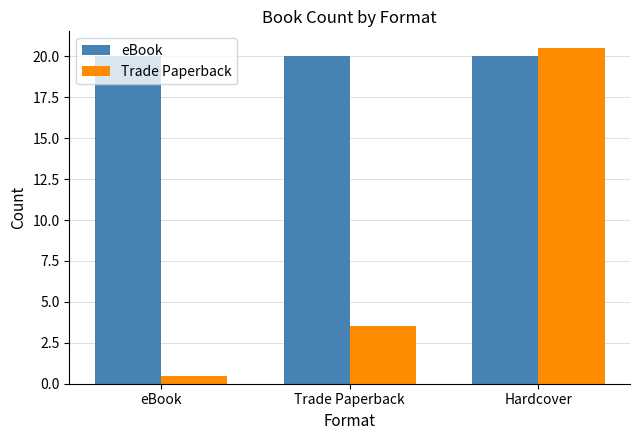

What is the spread (max minus min) of values at Hardcover?

0.5